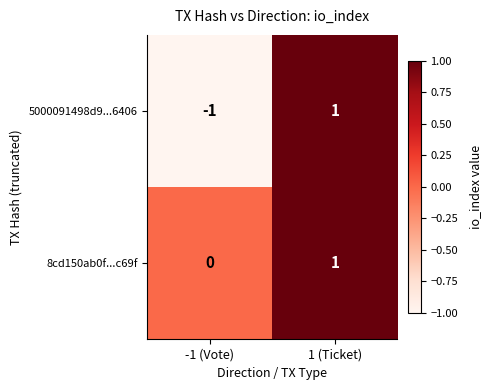

Where is 5000091498d9...6406 nearest to the value 0?

-1 (Vote)